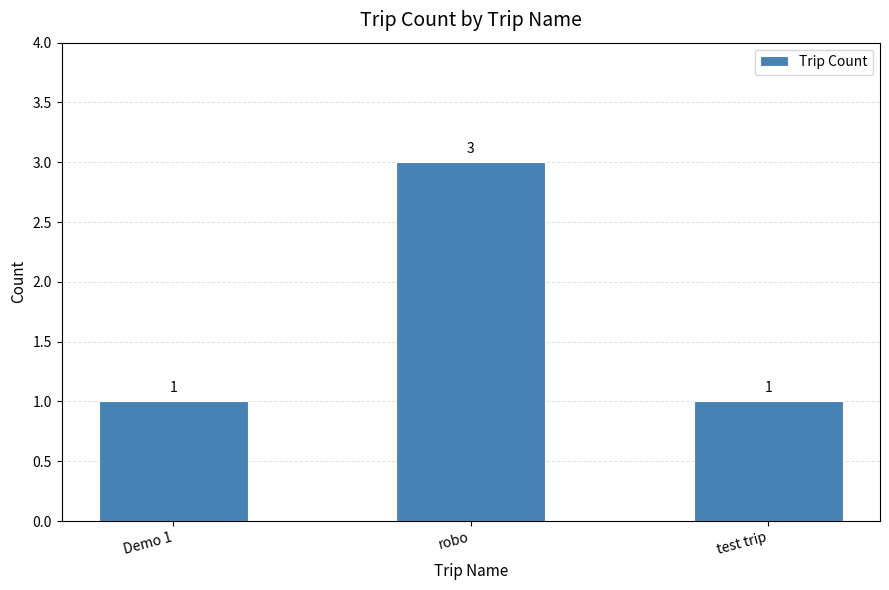

Count the number of values greater than 1.

1